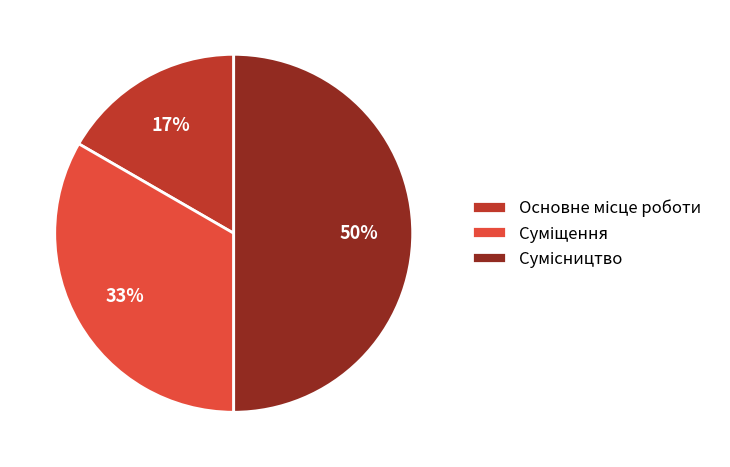

To the nearest percent, what is the difference between the largest and smallest slice percentages?

33%